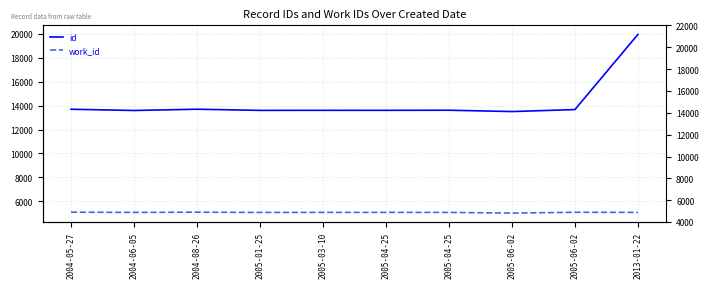

What is the highest value of the id series?

19960